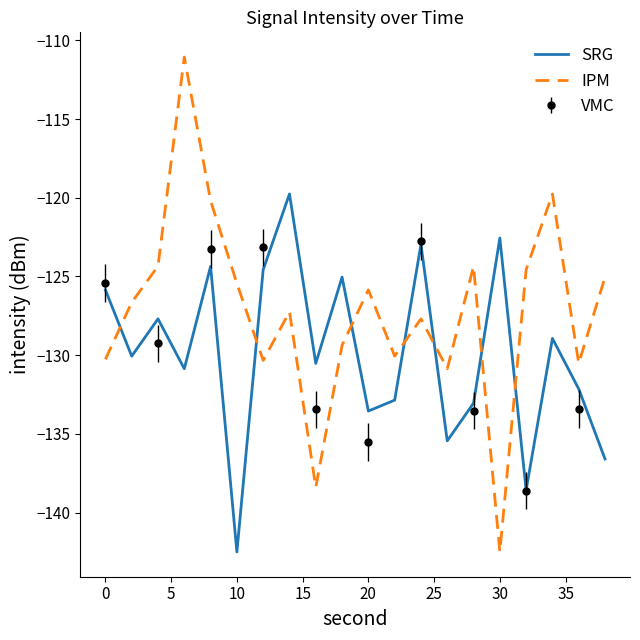

True or false: IPM has more than 0 points higher than both neighbors.

True